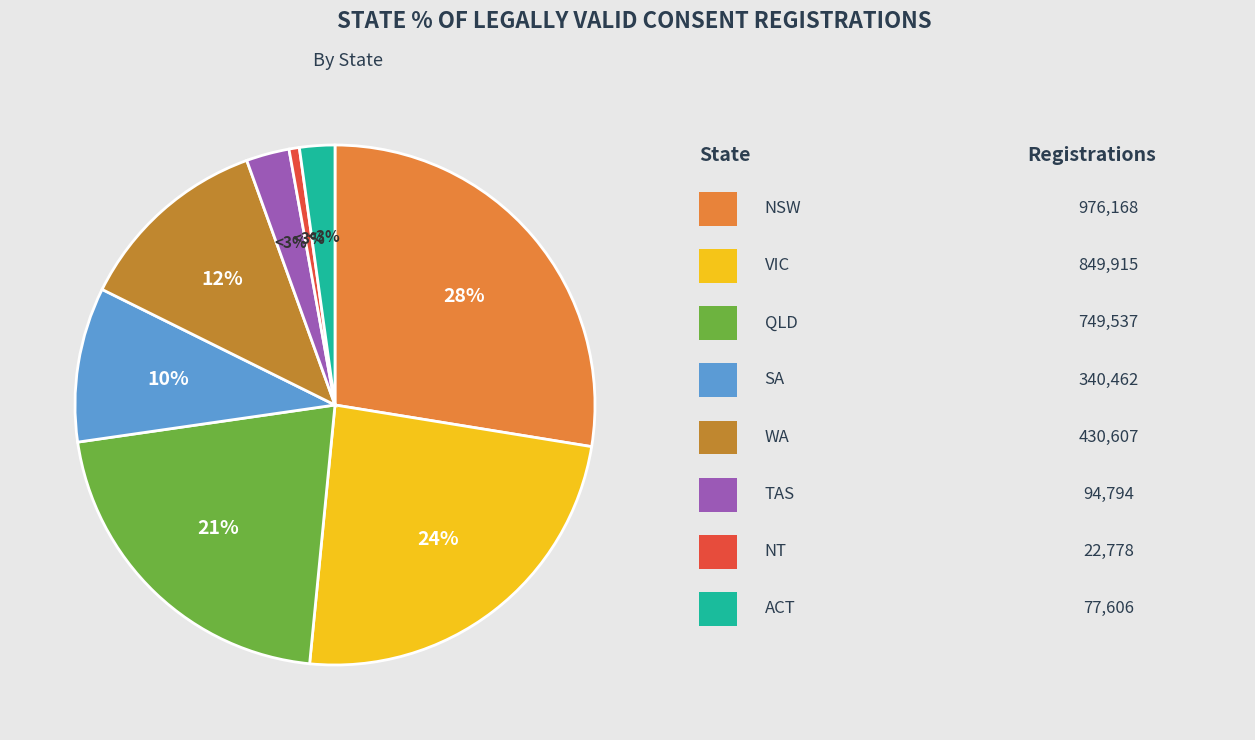

The VIC slice represents 34% of the pie. True or false?

False